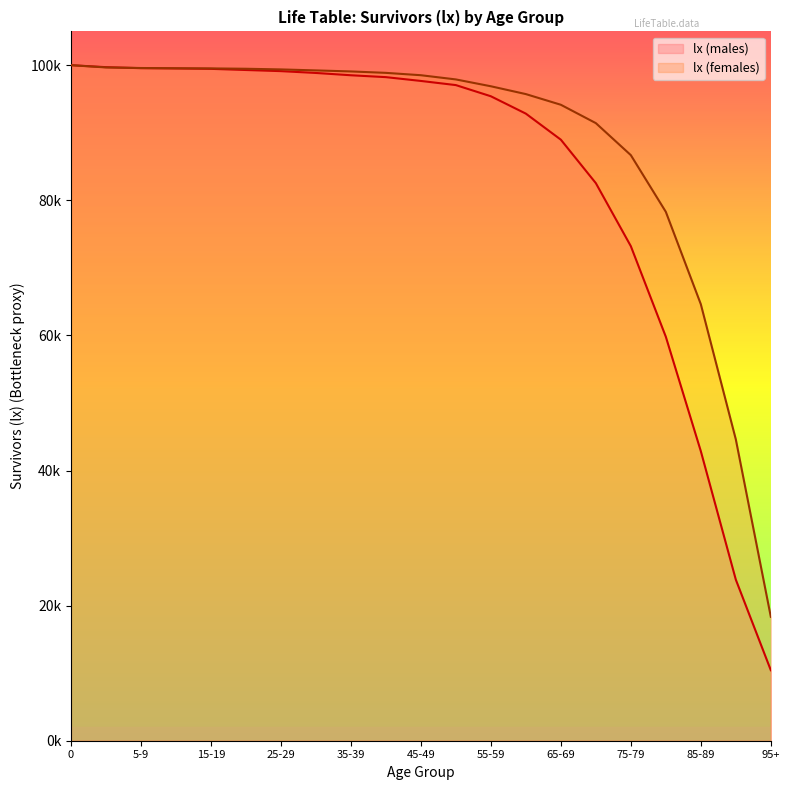

How many data points in lx (males) are less than 97666?

10